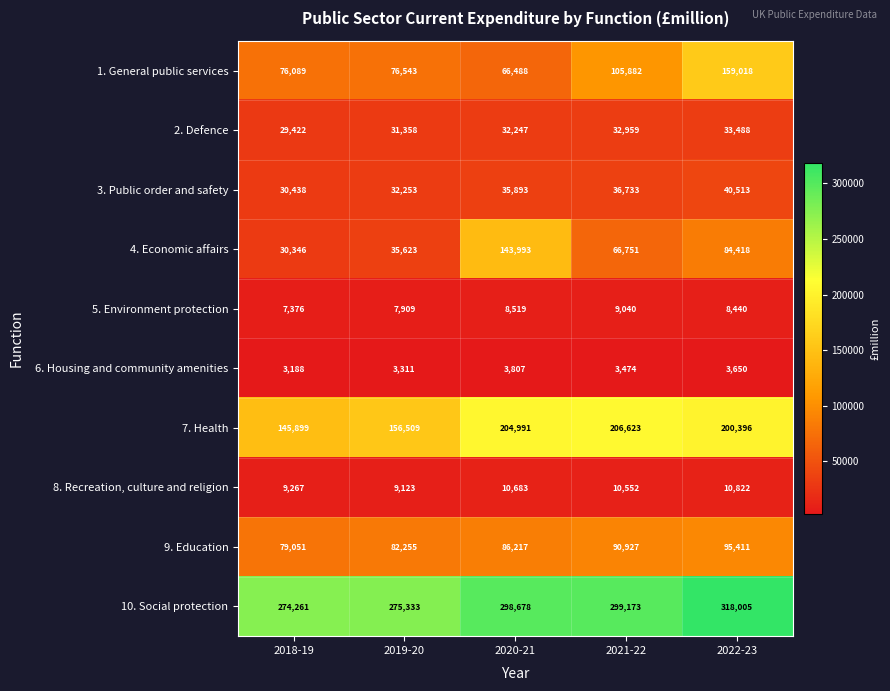

Between 2019-20 and 2021-22, which series saw the biggest shift?

7. Health